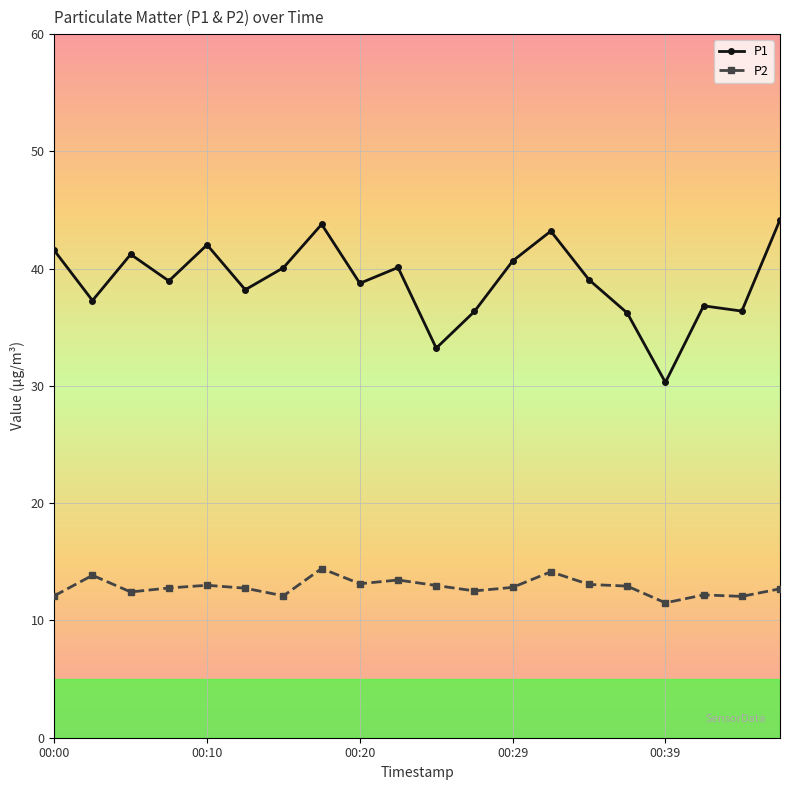

What is the value of the P2 point at the 6th from the left?

12.8